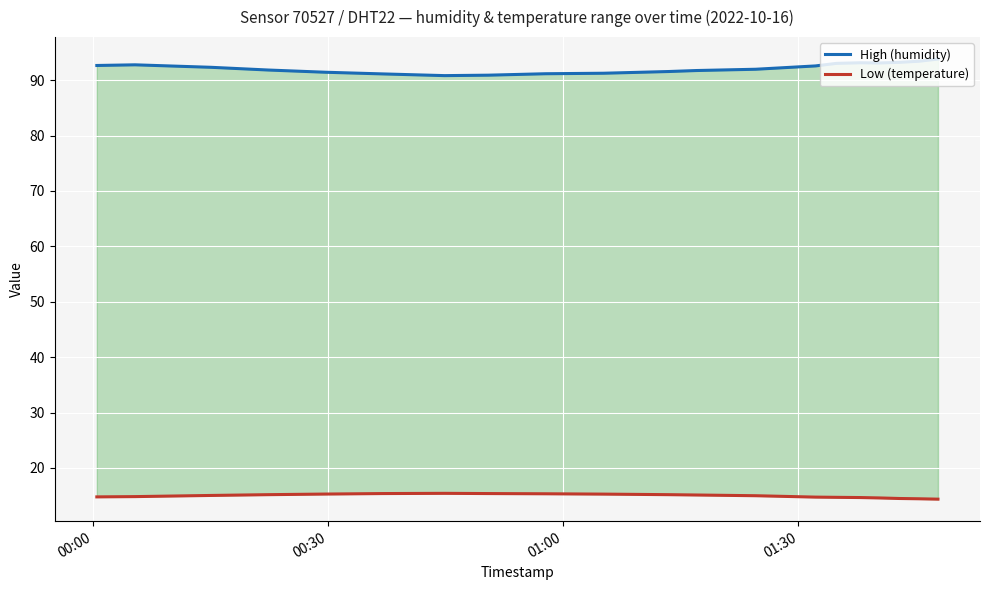

What is the difference between the second highest and minimum values in the Low (temperature) series?

1.0